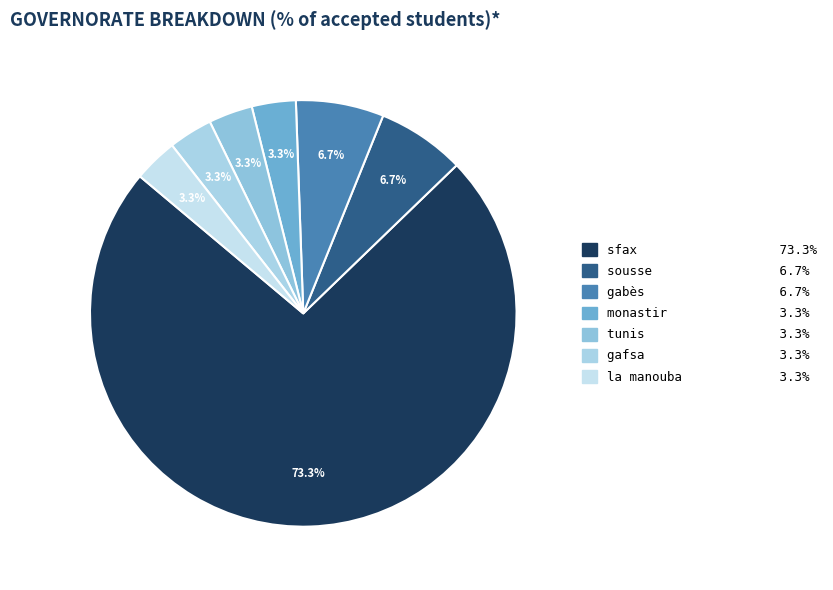

How many segments does this pie chart have?

7